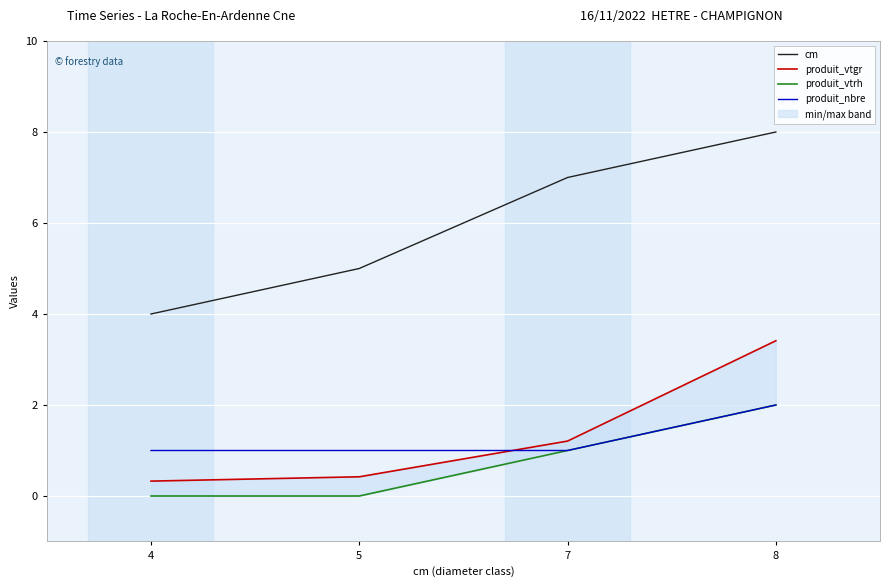

Which has a higher value, 4 or 8?

8